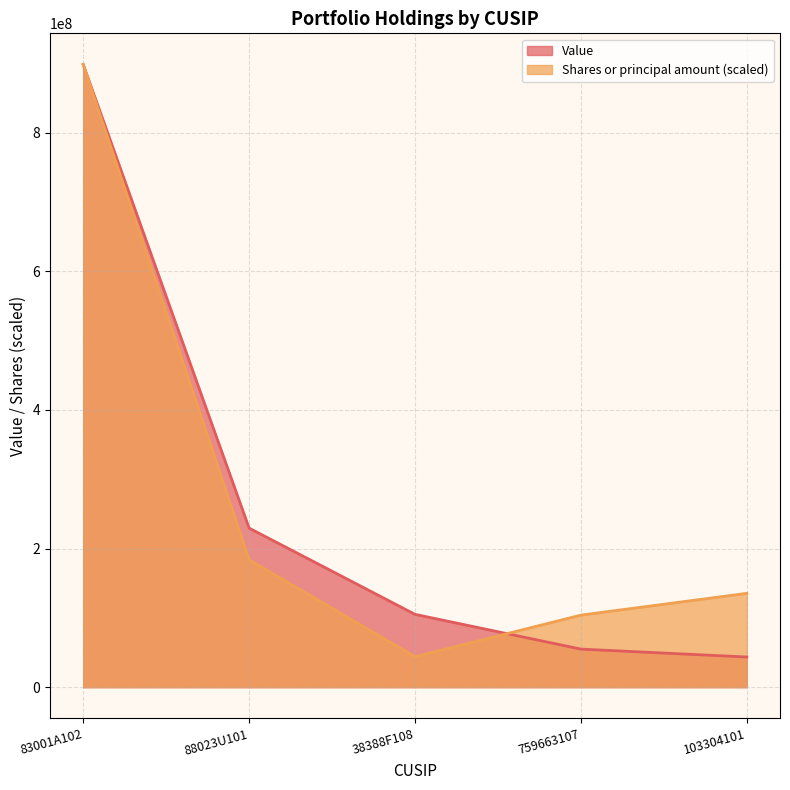

Read the Value value at 759663107.

54889000.0